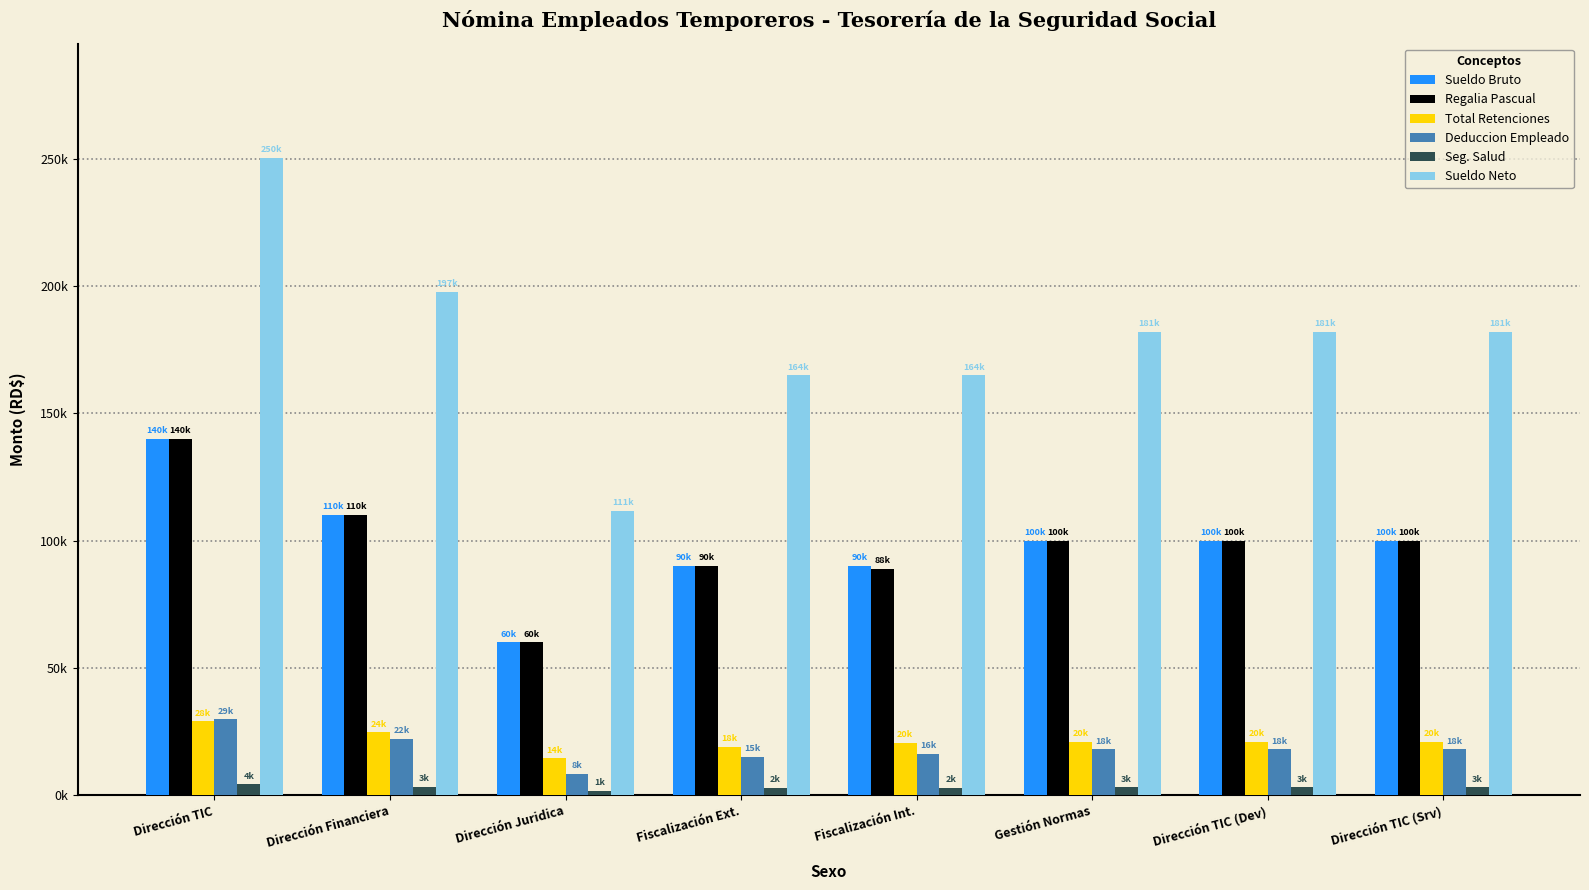

What are all the series names shown in the legend?

Sueldo Bruto, Regalia Pascual, Total Retenciones, Deduccion Empleado, Seg. Salud, Sueldo Neto